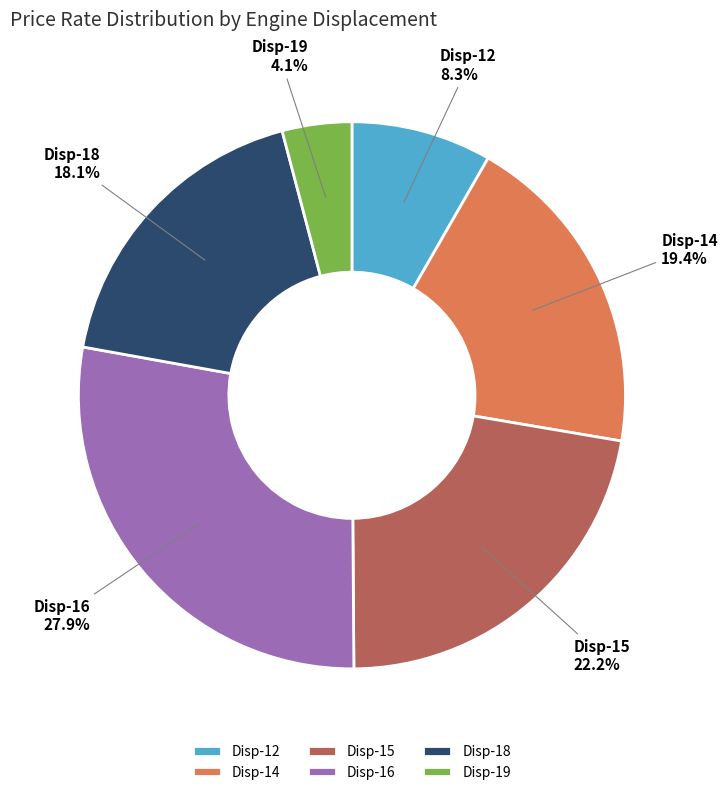

Is there any slice that represents more than half of the pie?

No